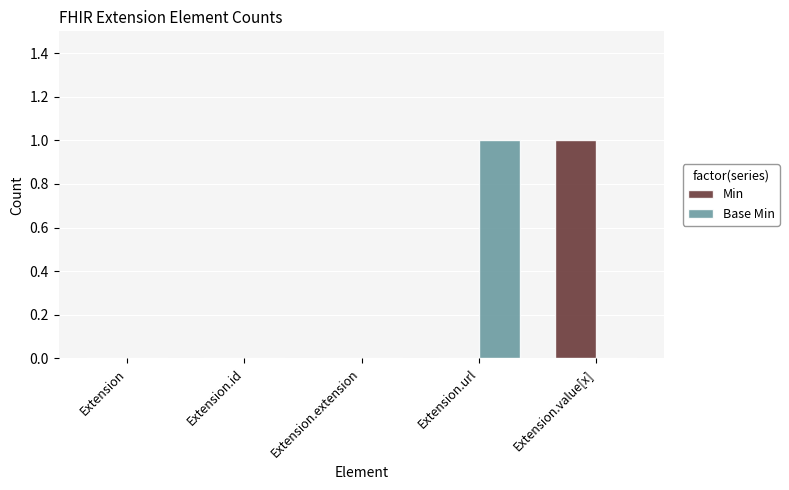

Is the value of Base Min at Extension.url greater than the value of Min at Extension.id?

Yes